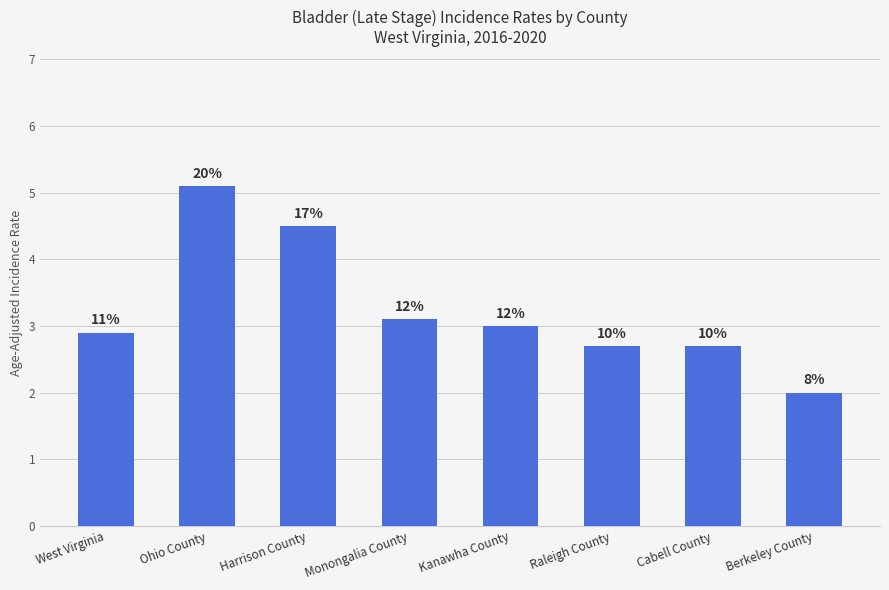

Rank the categories by value from highest to lowest.

Ohio County, Harrison County, Monongalia County, Kanawha County, West Virginia, Raleigh County, Cabell County, Berkeley County